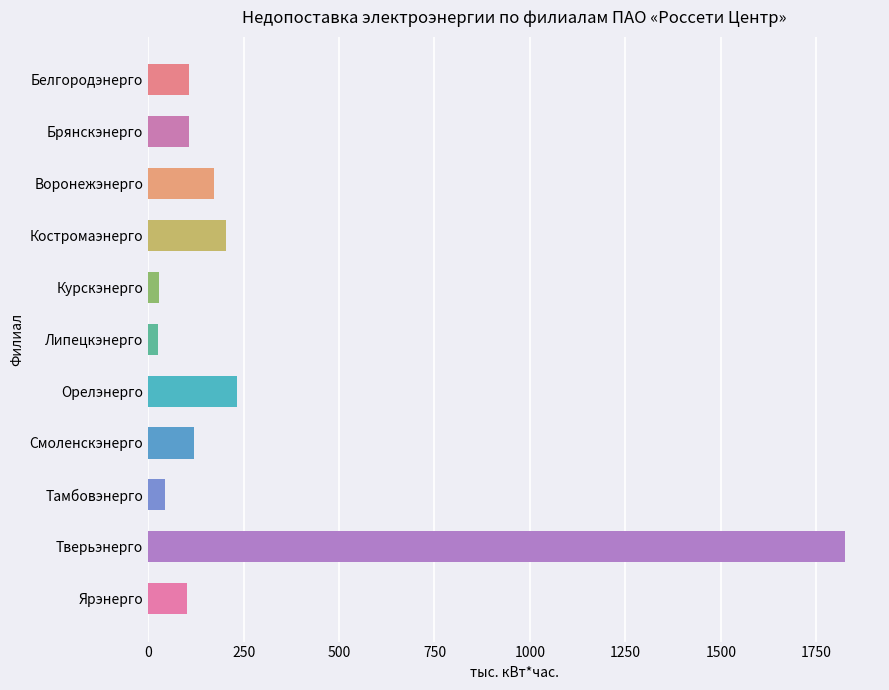

True or false: the data shows 105.9 at Брянскэнерго.

True